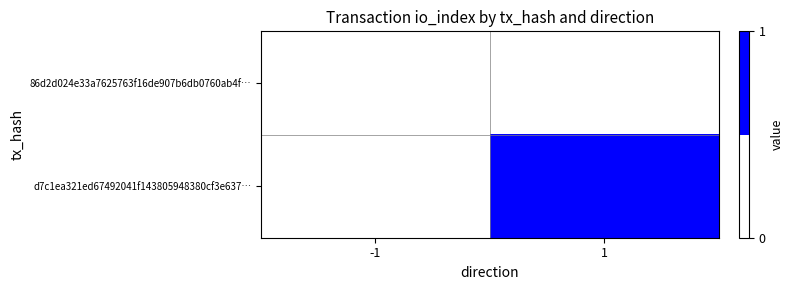

How many series are shown in this chart?

2